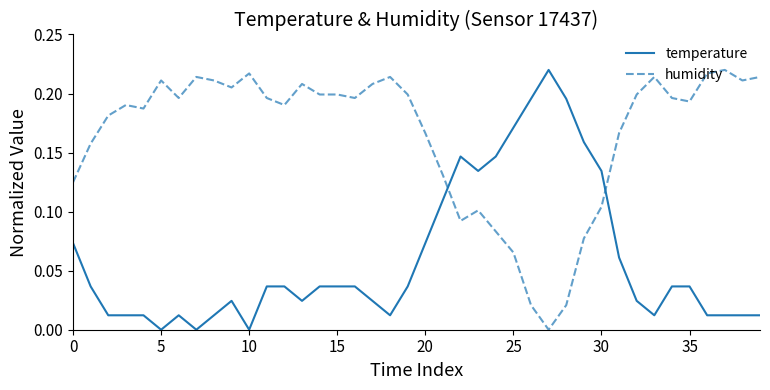

Which series ends up on top after the final intersection of humidity and temperature?

humidity